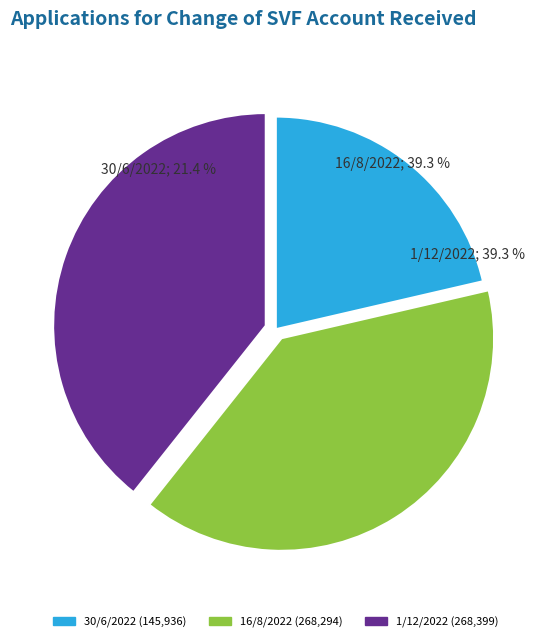

Does 16/8/2022 represent more than half of the total?

No